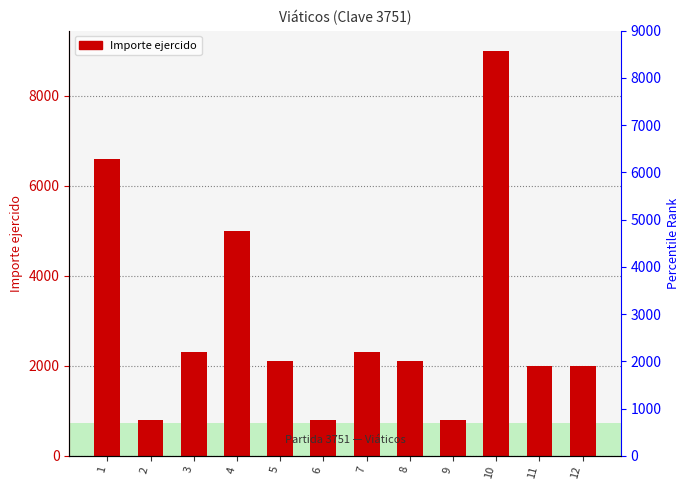

What is the greatest value displayed?

9000